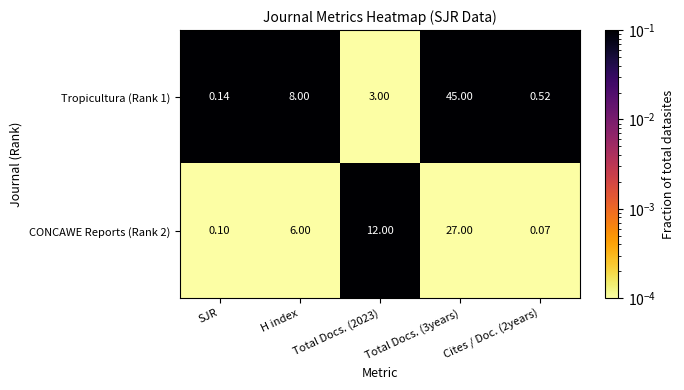

Where is Tropicultura (Rank 1) nearest to the value 22?

H index